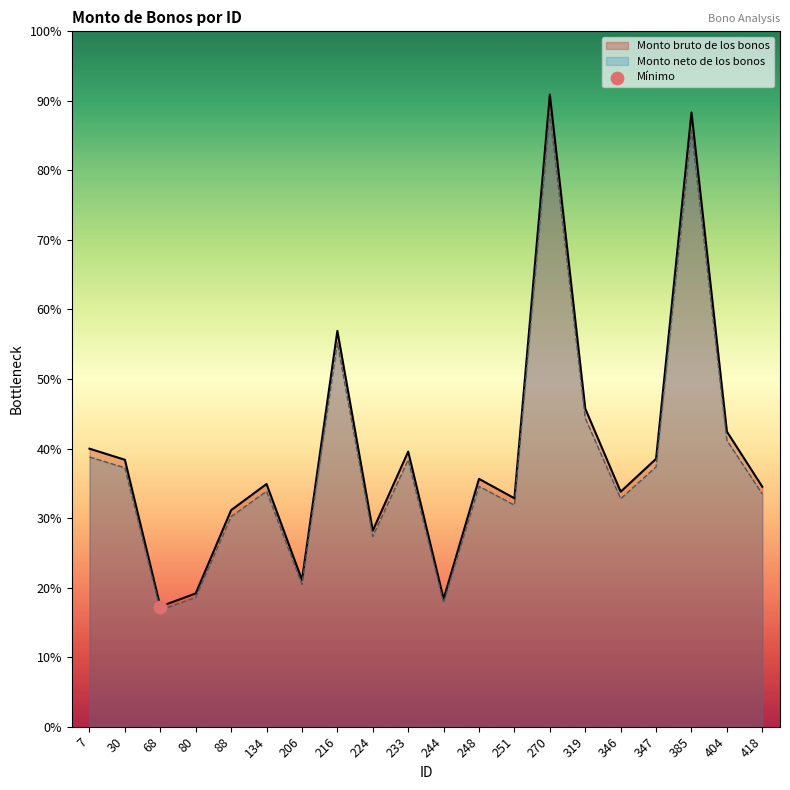

Which series has the largest total across all categories?

Monto bruto de los bonos